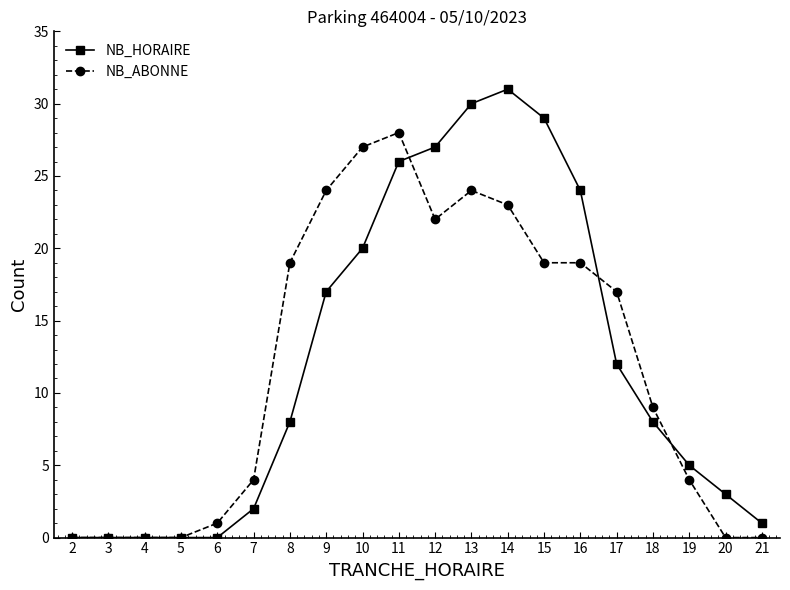

How many series are shown in this chart?

2